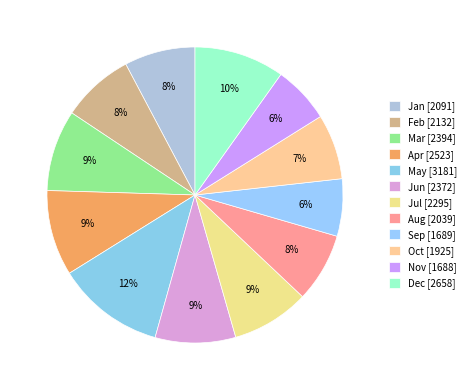

How many segments does this pie chart have?

12